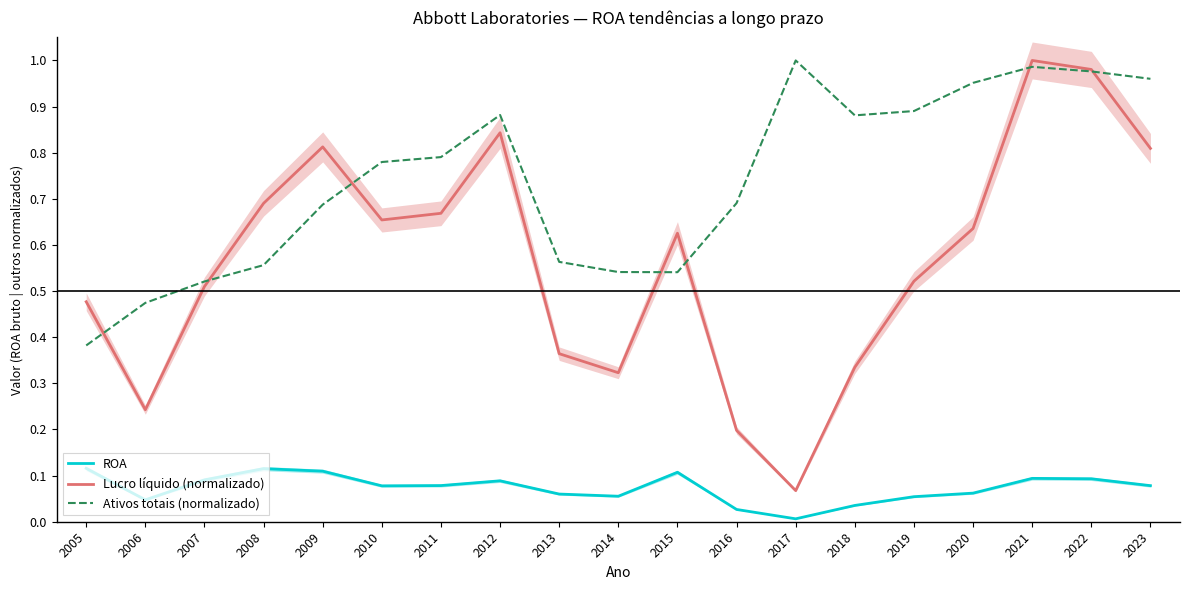

Which series has the widest spread of values?

Lucro líquido (normalizado)